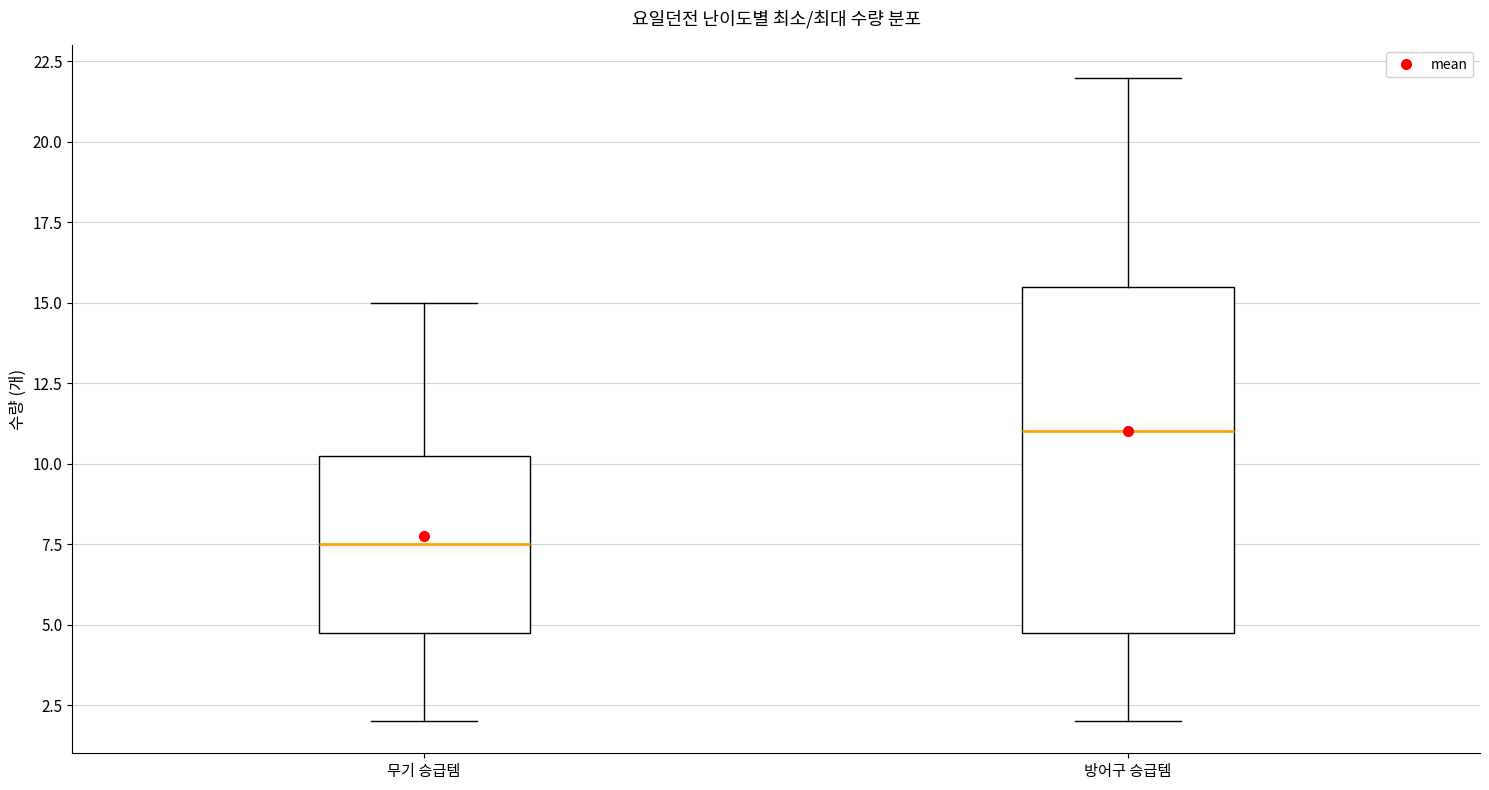

Reading left to right, read every box against the y-axis: the position of its median line, the range the box covers, and the ends of its whiskers. The values are not printed on the chart, so give them approximately, as read against the axis.

무기 승급템: median 7.5, box 5.0 to 10.5, whiskers 2.0 to 15.0
방어구 승급템: median 11.0, box 5.0 to 15.5, whiskers 2.0 to 22.0